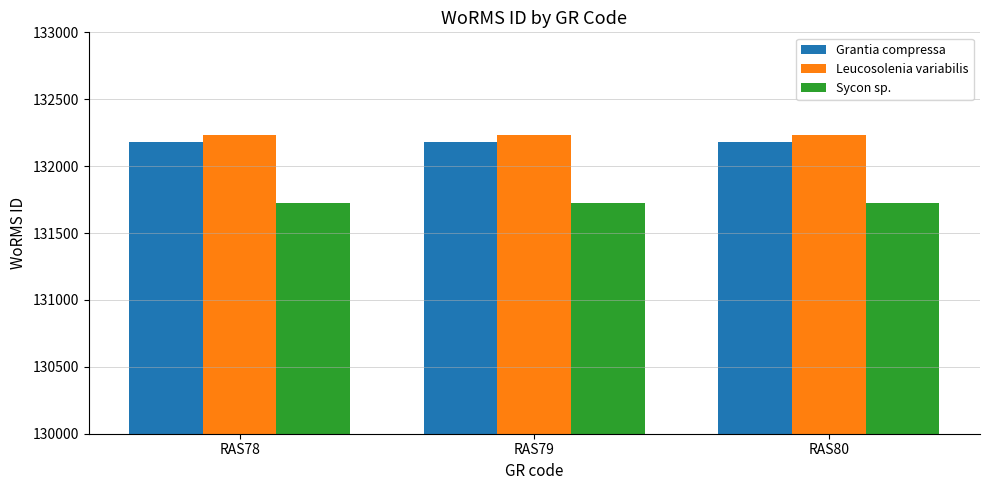

Reading left to right, list all the values displayed in this chart.

Grantia compressa: 132181	132181	132181
Leucosolenia variabilis: 132233	132233	132233
Sycon sp.: 131723	131723	131723